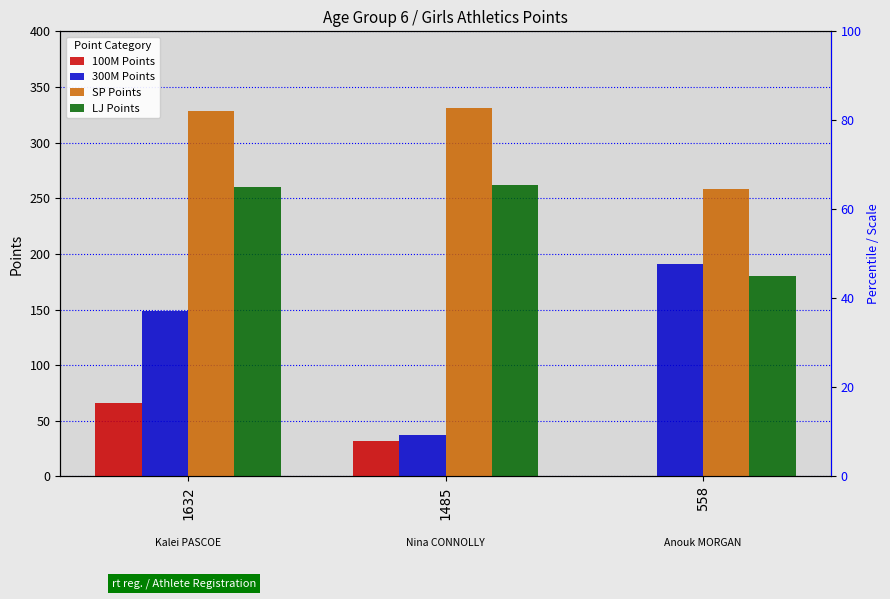

Which category has the highest value in the 300M Points series?

558